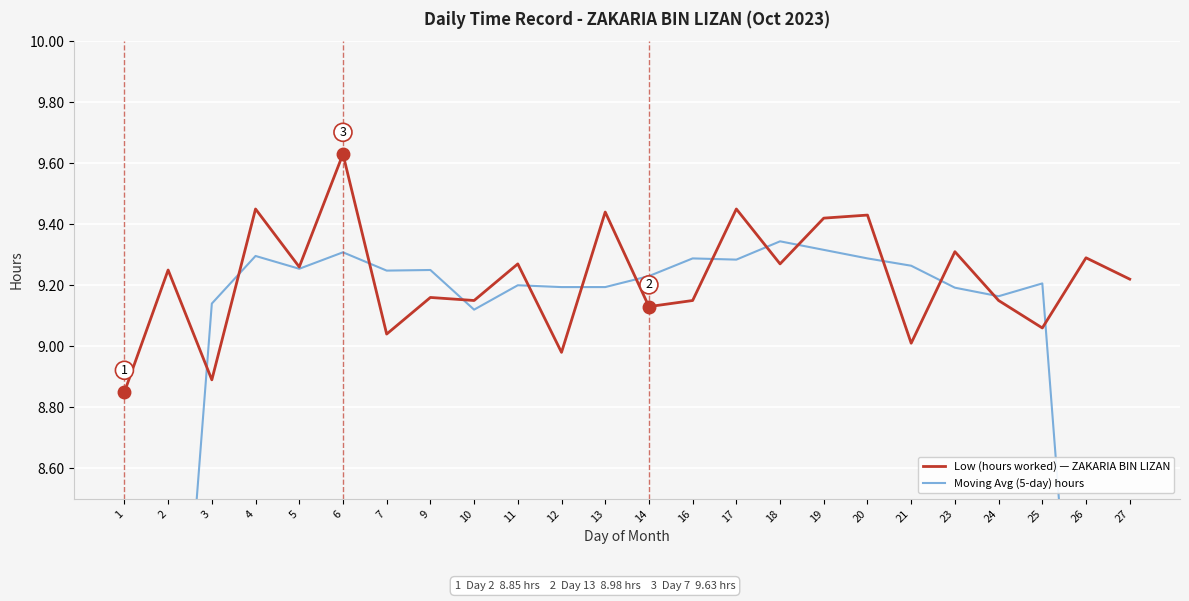

The value of Moving Avg (5-day) hours at 11 is 13.0. True or false?

False